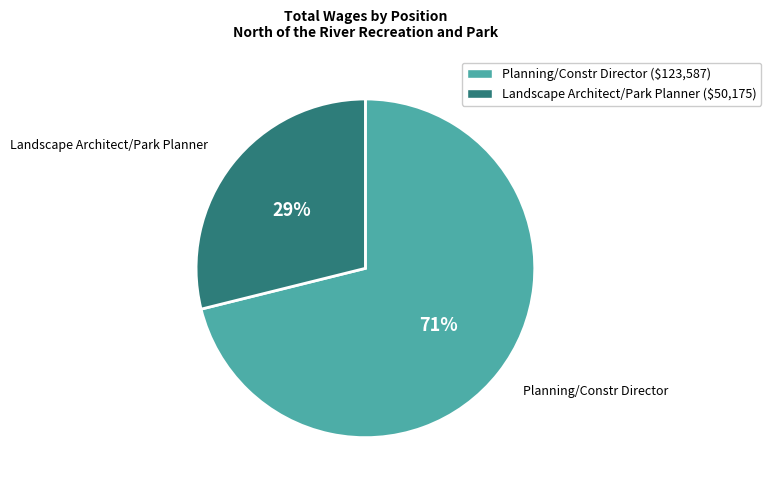

Between Planning/Constr Director and Landscape Architect/Park Planner, which is larger?

Planning/Constr Director